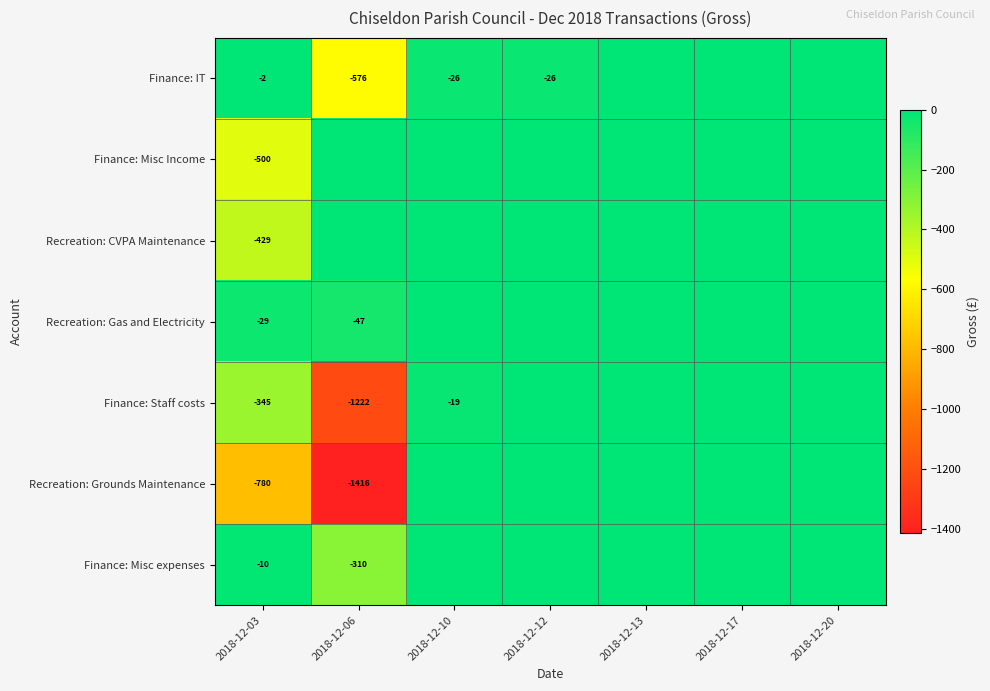

Rank the series at 2018-12-03 from lowest to highest value.

Recreation: Grounds Maintenance, Finance: Misc Income, Recreation: CVPA Maintenance, Finance: Staff costs, Recreation: Gas and Electricity, Finance: Misc expenses, Finance: IT